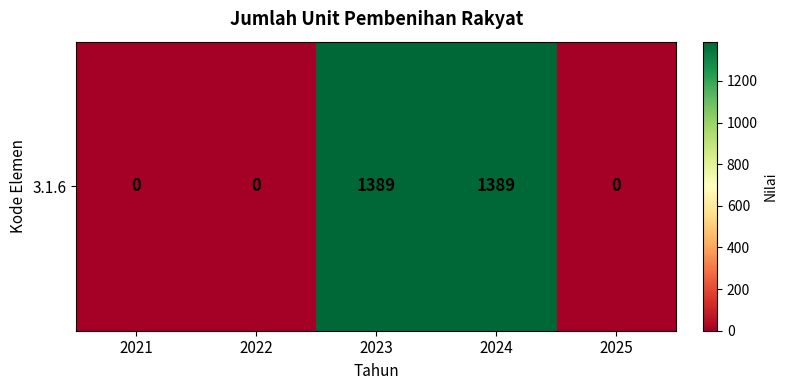

What is the average value?

556